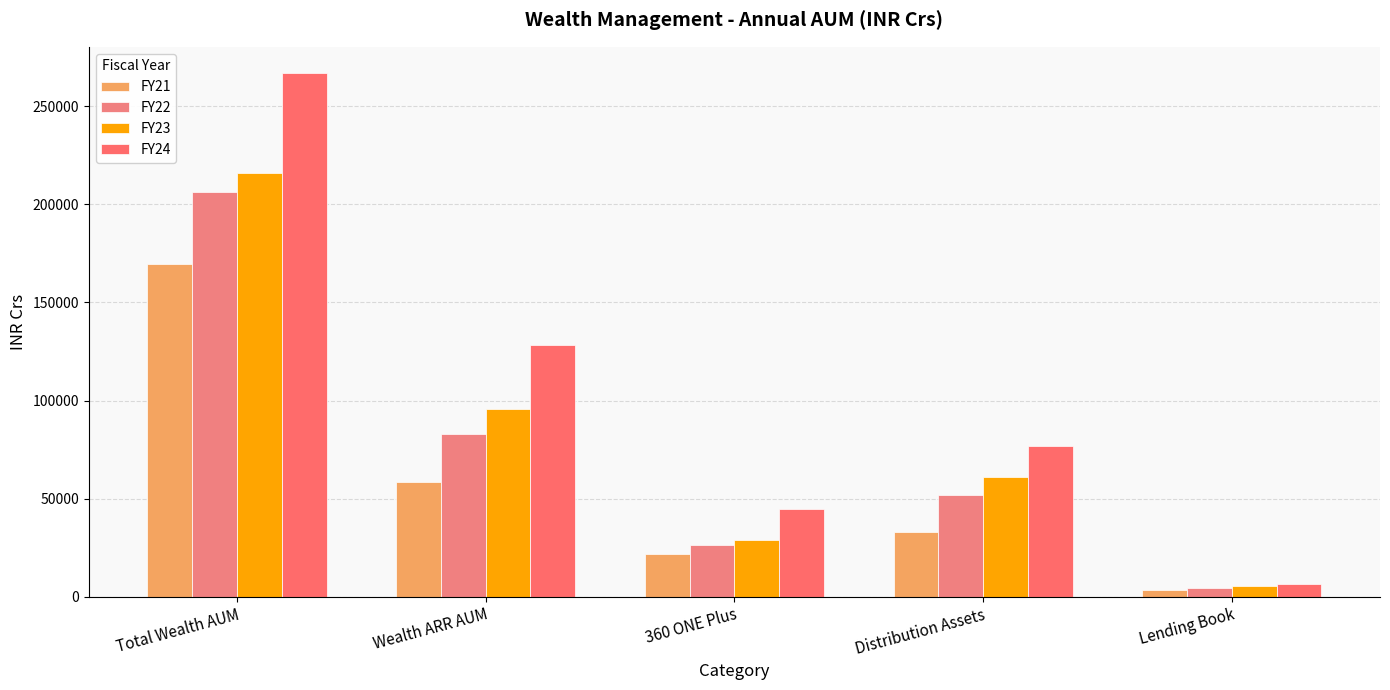

Where does the FY23 series first go above 61202?

Total Wealth AUM